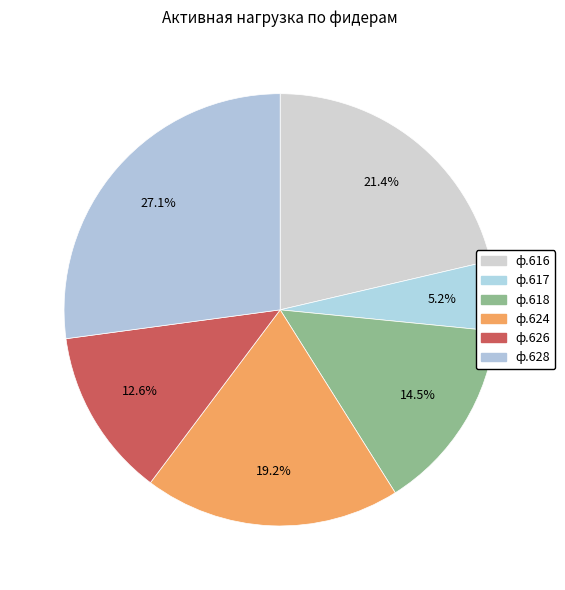

Does ф.624 represent more than half of the total?

No